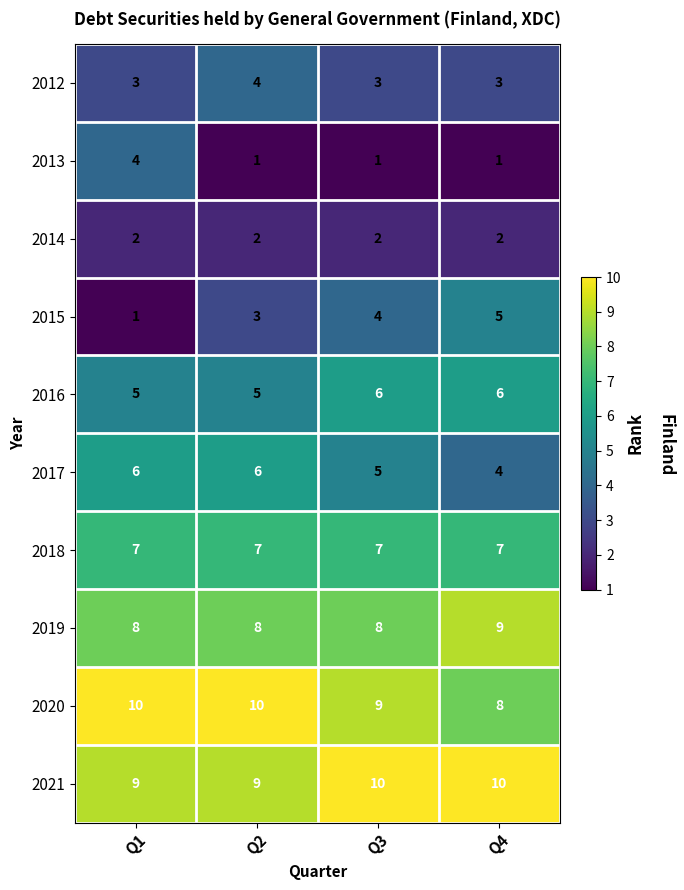

What is the minimum value shown in the chart?

1